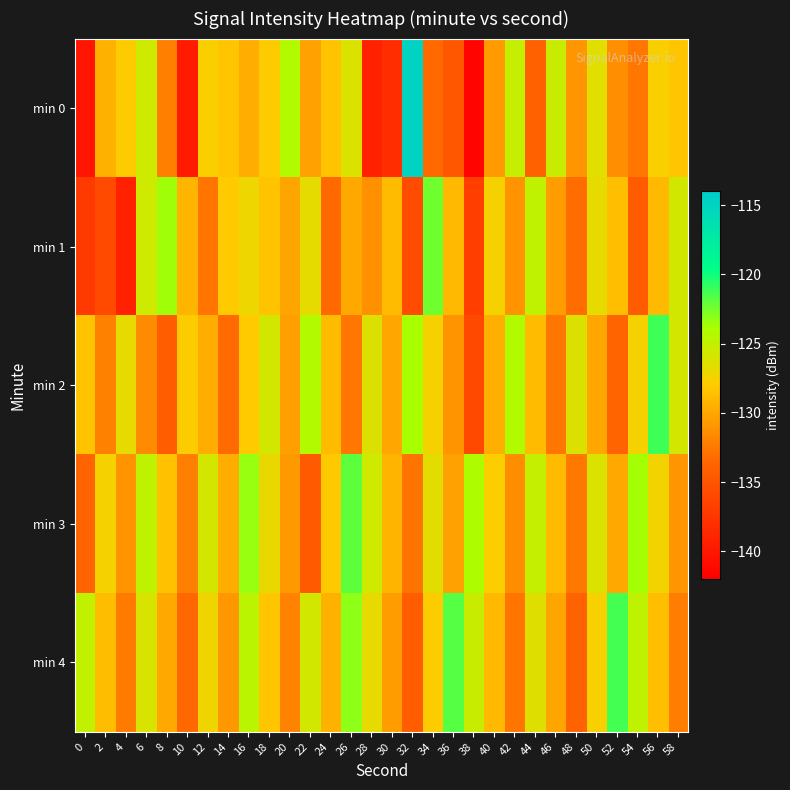

Between 4 and 28, which is larger?

4